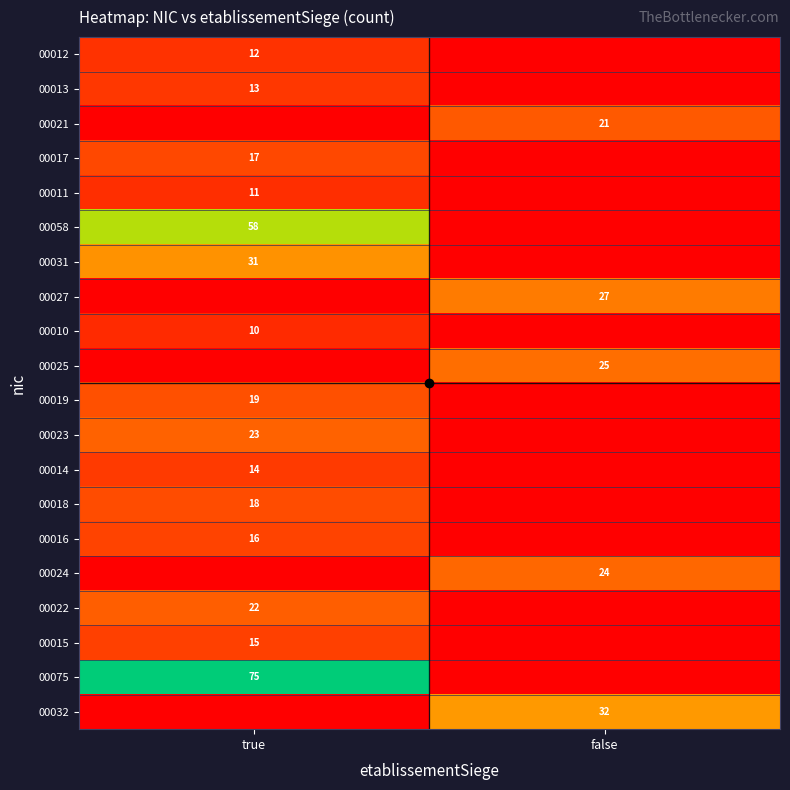

What is the spread (max minus min) of values at true?

75